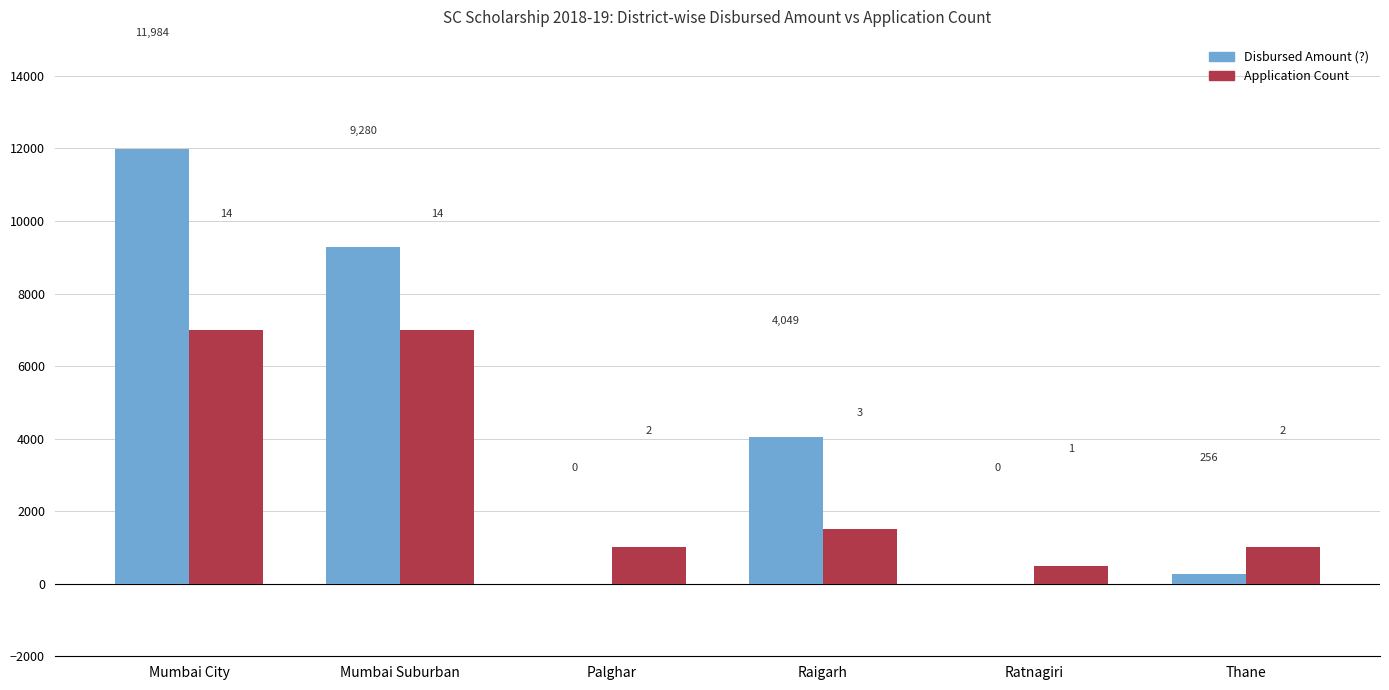

Count the number of categories in the chart.

6